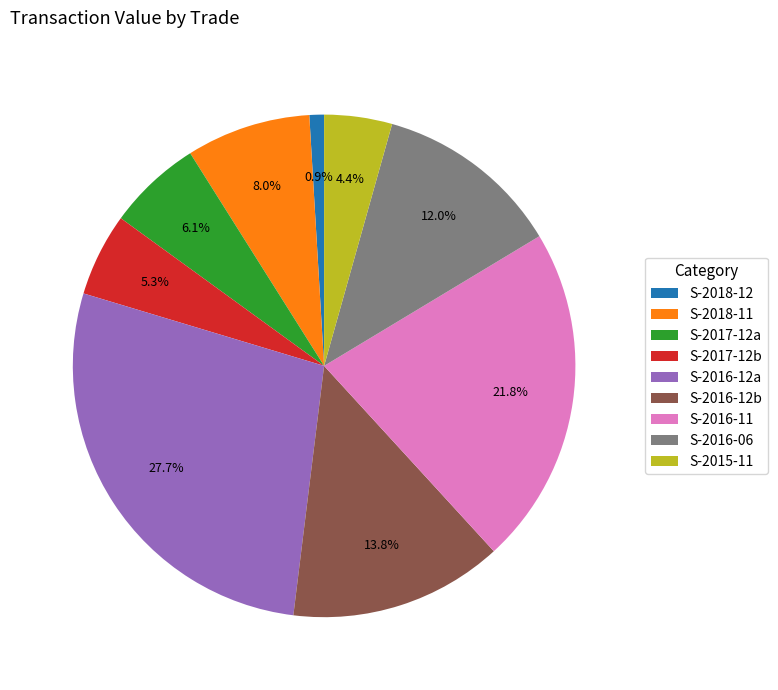

How many slices are in this pie chart?

9